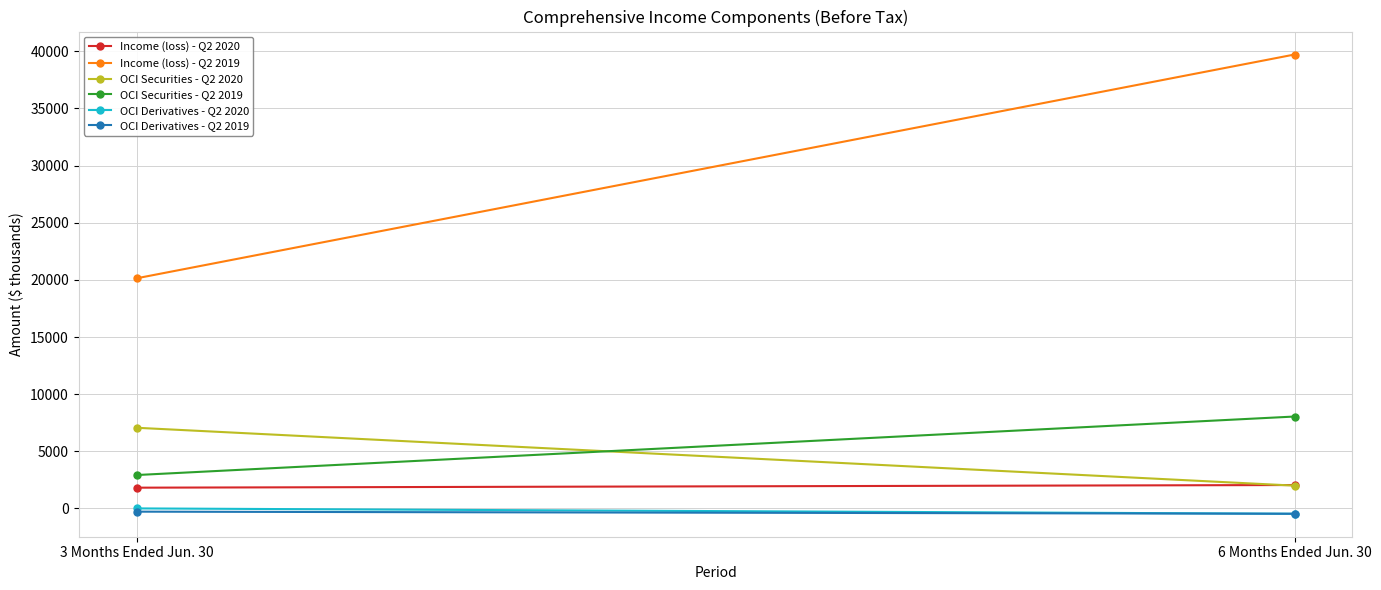

Which has a higher value, 6 Months Ended Jun. 30 or 3 Months Ended Jun. 30?

6 Months Ended Jun. 30